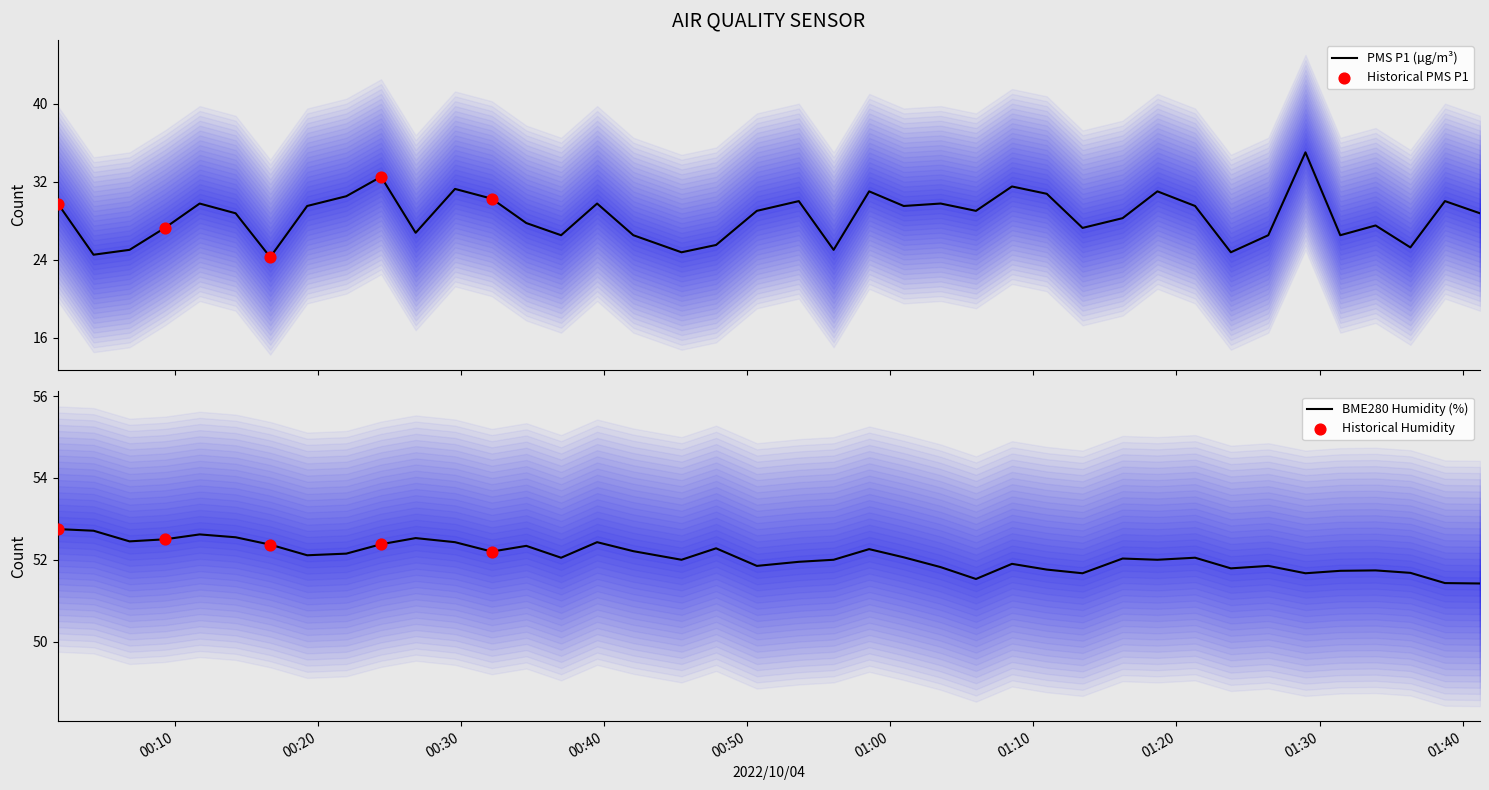

Which series reaches the maximum Y coordinate?

BME280_humidity